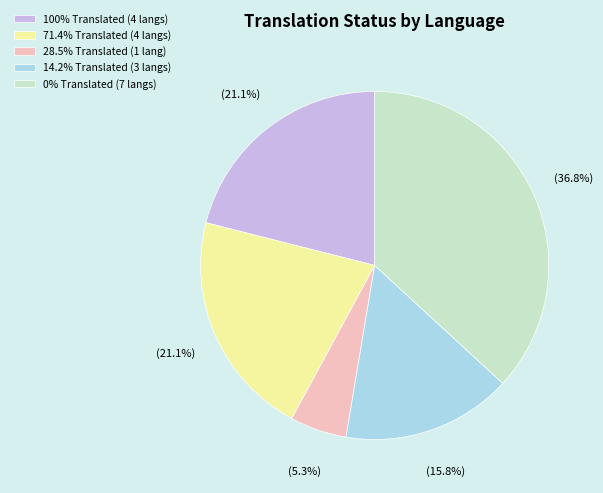

Which has a higher value, 14.2% Translated (3 langs) or 71.4% Translated (4 langs)?

71.4% Translated (4 langs)